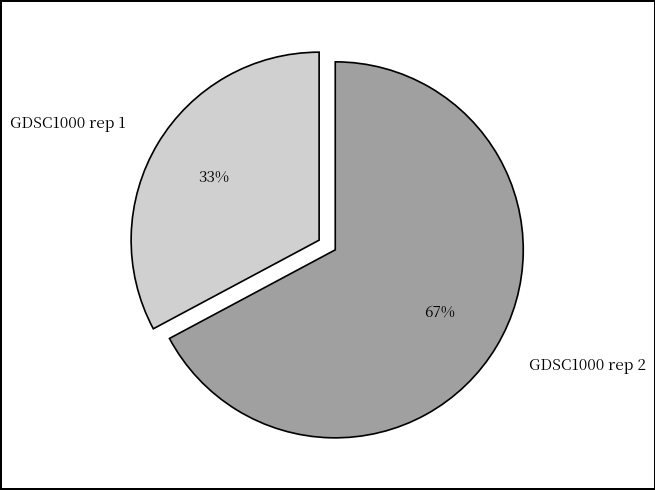

Is it true that GDSC1000 rep 2 is 61% of the pie?

False